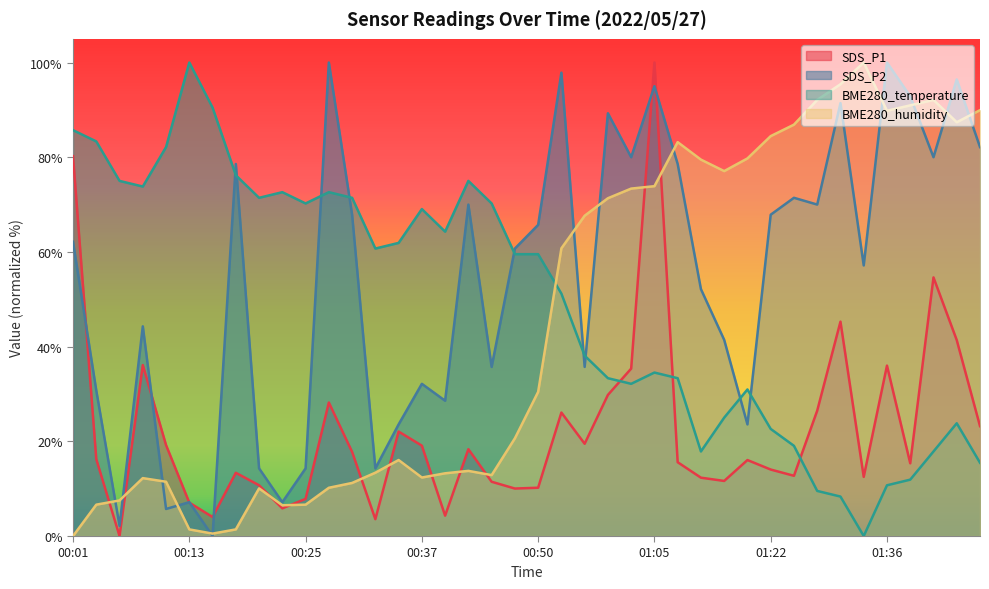

At which category does the chart reach its peak across all series?

01:05